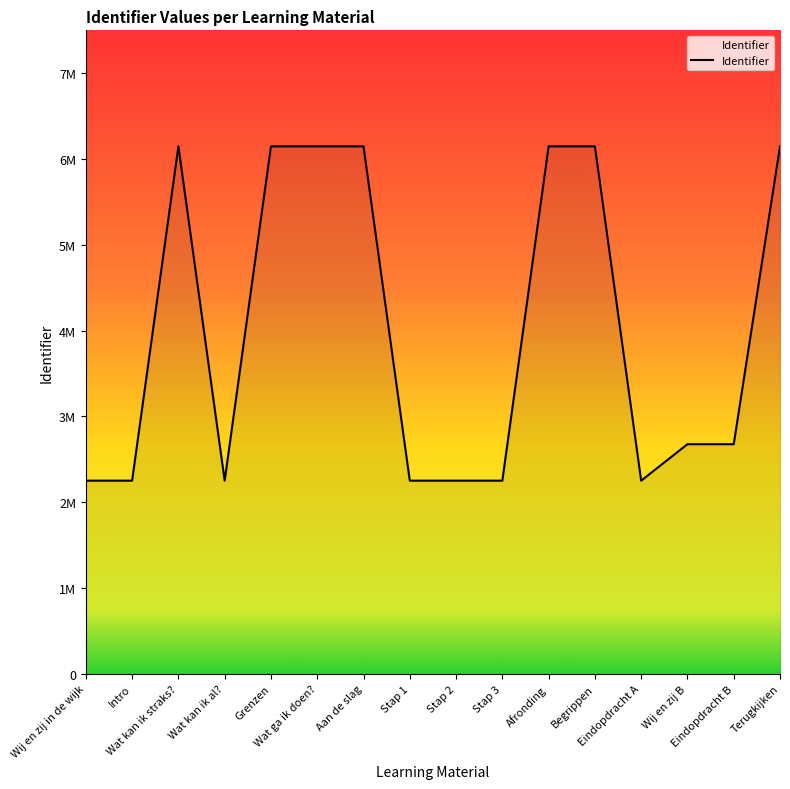

What is the approximate value at Begrippen?

6147938